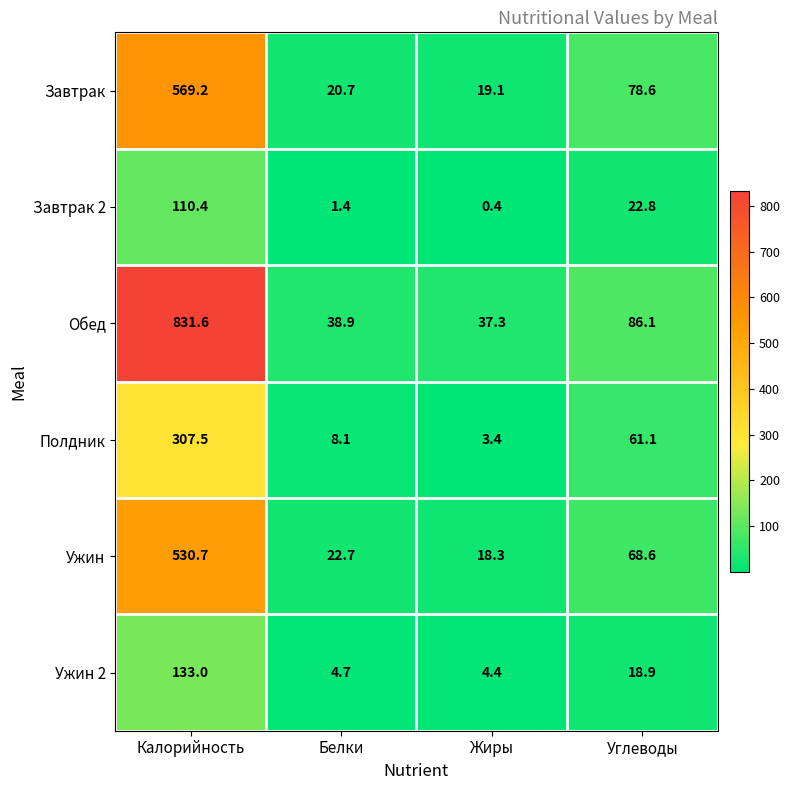

The Ужин series shows 758.0 at Калорийность. True or false?

False